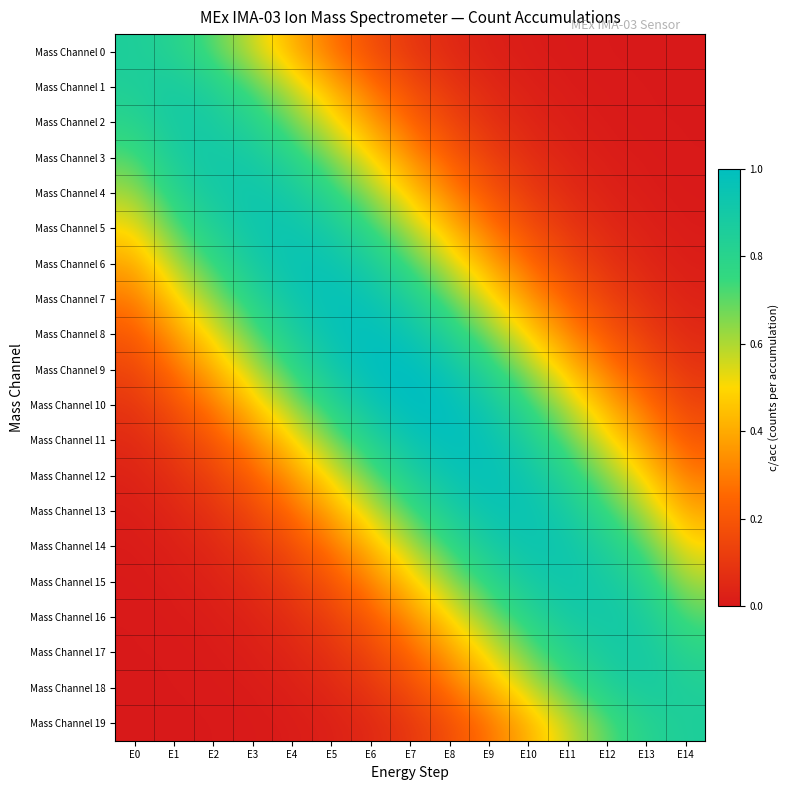

Reading left to right, list all the values displayed in this chart.

Mass Channel 0: E0=0.8	E1=0.8	E2=0.7	E3=0.6	E4=0.4	E5=0.3	E6=0.2	E7=0.1	E8=0.1	E9=0.0	E10=0.0	E11=0.0	E12=0.0	E13=0.0	E14=0.0
Mass Channel 1: E0=0.8	E1=0.9	E2=0.8	E3=0.7	E4=0.6	E5=0.4	E6=0.3	E7=0.2	E8=0.1	E9=0.1	E10=0.0	E11=0.0	E12=0.0	E13=0.0	E14=0.0
Mass Channel 2: E0=0.8	E1=0.9	E2=0.9	E3=0.8	E4=0.7	E5=0.5	E6=0.4	E7=0.3	E8=0.2	E9=0.1	E10=0.0	E11=0.0	E12=0.0	E13=0.0	E14=0.0
Mass Channel 3: E0=0.7	E1=0.8	E2=0.9	E3=0.9	E4=0.8	E5=0.7	E6=0.5	E7=0.4	E8=0.2	E9=0.1	E10=0.1	E11=0.0	E12=0.0	E13=0.0	E14=0.0
Mass Channel 4: E0=0.6	E1=0.8	E2=0.9	E3=0.9	E4=0.9	E5=0.8	E6=0.6	E7=0.5	E8=0.3	E9=0.2	E10=0.1	E11=0.1	E12=0.0	E13=0.0	E14=0.0
Mass Channel 5: E0=0.5	E1=0.7	E2=0.8	E3=0.9	E4=0.9	E5=0.9	E6=0.7	E7=0.6	E8=0.4	E9=0.3	E10=0.2	E11=0.1	E12=0.1	E13=0.0	E14=0.0
Mass Channel 6: E0=0.4	E1=0.6	E2=0.7	E3=0.9	E4=0.9	E5=0.9	E6=0.9	E7=0.7	E8=0.6	E9=0.4	E10=0.3	E11=0.2	E12=0.1	E13=0.0	E14=0.0
Mass Channel 7: E0=0.3	E1=0.5	E2=0.6	E3=0.8	E4=0.9	E5=1.0	E6=0.9	E7=0.8	E8=0.7	E9=0.5	E10=0.4	E11=0.2	E12=0.1	E13=0.1	E14=0.0
Mass Channel 8: E0=0.2	E1=0.4	E2=0.5	E3=0.7	E4=0.8	E5=0.9	E6=1.0	E7=0.9	E8=0.8	E9=0.7	E10=0.5	E11=0.3	E12=0.2	E13=0.1	E14=0.1
Mass Channel 9: E0=0.2	E1=0.3	E2=0.4	E3=0.6	E4=0.7	E5=0.9	E6=1.0	E7=1.0	E8=0.9	E9=0.8	E10=0.6	E11=0.5	E12=0.3	E13=0.2	E14=0.1
Mass Channel 10: E0=0.1	E1=0.2	E2=0.3	E3=0.5	E4=0.6	E5=0.8	E6=0.9	E7=1.0	E8=1.0	E9=0.9	E10=0.7	E11=0.6	E12=0.4	E13=0.3	E14=0.2
Mass Channel 11: E0=0.1	E1=0.1	E2=0.2	E3=0.3	E4=0.5	E5=0.7	E6=0.8	E7=0.9	E8=1.0	E9=0.9	E10=0.8	E11=0.7	E12=0.5	E13=0.4	E14=0.2
Mass Channel 12: E0=0.0	E1=0.1	E2=0.1	E3=0.2	E4=0.4	E5=0.5	E6=0.7	E7=0.8	E8=0.9	E9=1.0	E10=0.9	E11=0.8	E12=0.6	E13=0.5	E14=0.3
Mass Channel 13: E0=0.0	E1=0.0	E2=0.1	E3=0.2	E4=0.3	E5=0.4	E6=0.6	E7=0.7	E8=0.9	E9=0.9	E10=0.9	E11=0.9	E12=0.7	E13=0.6	E14=0.4
Mass Channel 14: E0=0.0	E1=0.0	E2=0.1	E3=0.1	E4=0.2	E5=0.3	E6=0.4	E7=0.6	E8=0.7	E9=0.9	E10=0.9	E11=0.9	E12=0.8	E13=0.7	E14=0.5
Mass Channel 15: E0=0.0	E1=0.0	E2=0.0	E3=0.1	E4=0.1	E5=0.2	E6=0.3	E7=0.5	E8=0.6	E9=0.8	E10=0.9	E11=0.9	E12=0.9	E13=0.8	E14=0.6
Mass Channel 16: E0=0.0	E1=0.0	E2=0.0	E3=0.0	E4=0.1	E5=0.1	E6=0.2	E7=0.4	E8=0.5	E9=0.7	E10=0.8	E11=0.9	E12=0.9	E13=0.8	E14=0.7
Mass Channel 17: E0=0.0	E1=0.0	E2=0.0	E3=0.0	E4=0.0	E5=0.1	E6=0.2	E7=0.3	E8=0.4	E9=0.5	E10=0.7	E11=0.8	E12=0.9	E13=0.9	E14=0.8
Mass Channel 18: E0=0.0	E1=0.0	E2=0.0	E3=0.0	E4=0.0	E5=0.1	E6=0.1	E7=0.2	E8=0.3	E9=0.4	E10=0.6	E11=0.7	E12=0.8	E13=0.9	E14=0.8
Mass Channel 19: E0=0.0	E1=0.0	E2=0.0	E3=0.0	E4=0.0	E5=0.0	E6=0.1	E7=0.1	E8=0.2	E9=0.3	E10=0.4	E11=0.6	E12=0.7	E13=0.8	E14=0.8